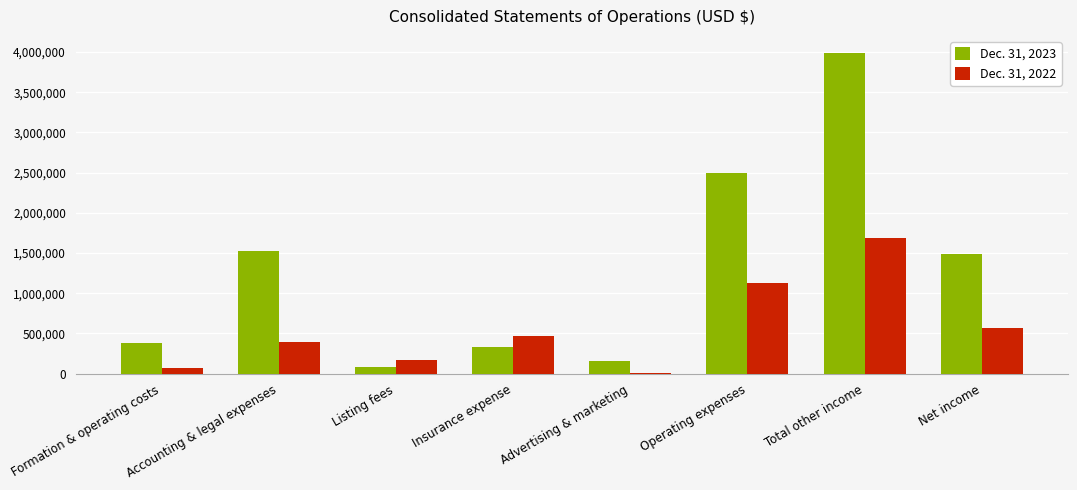

Which label corresponds to the largest value in the chart?

Total other income